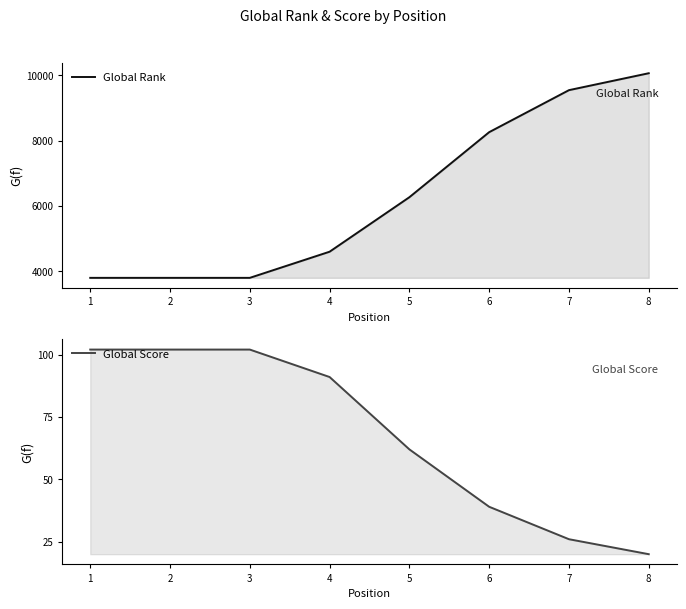

What is the spread (max minus min) of values at 7?

9522